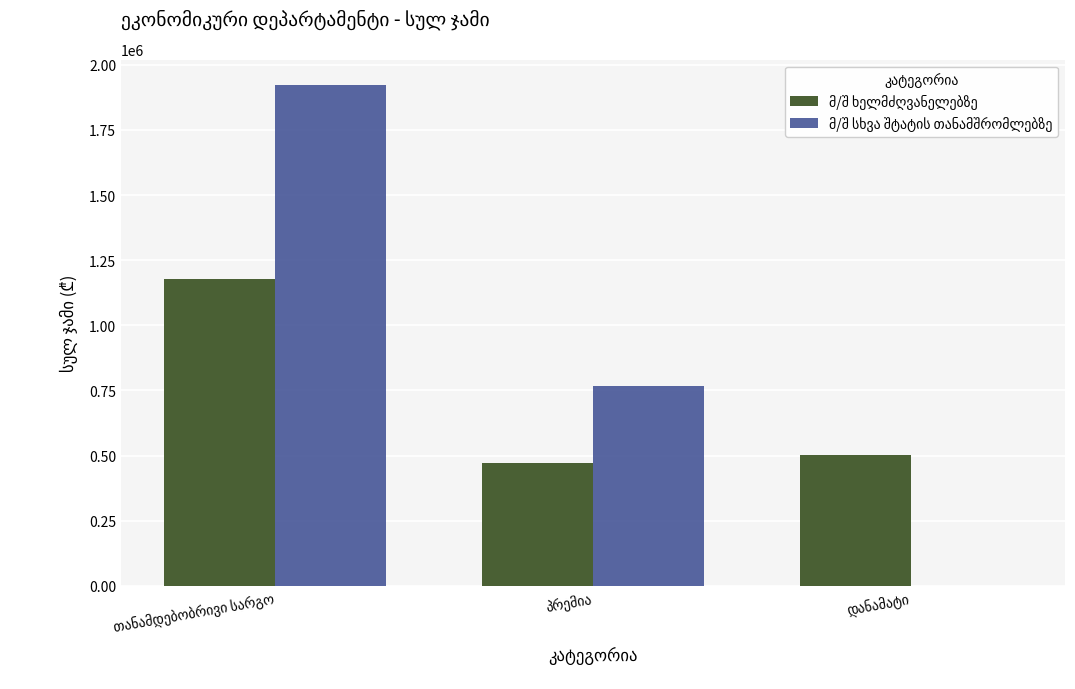

How many series are shown in this chart?

2